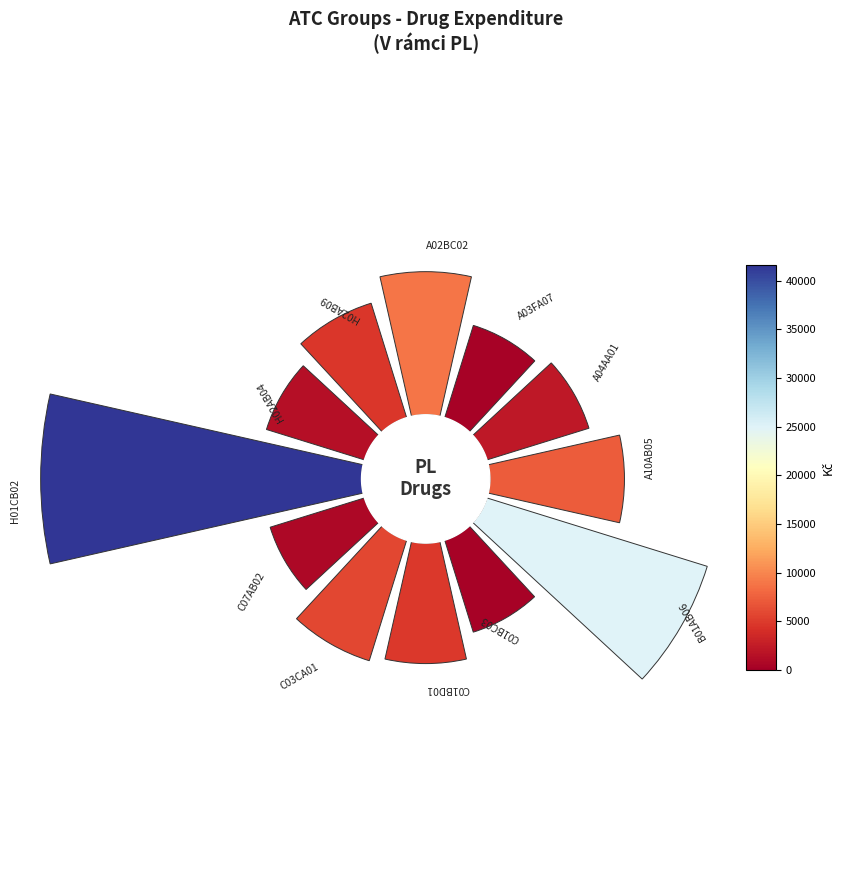

How many segments does this pie chart have?

12